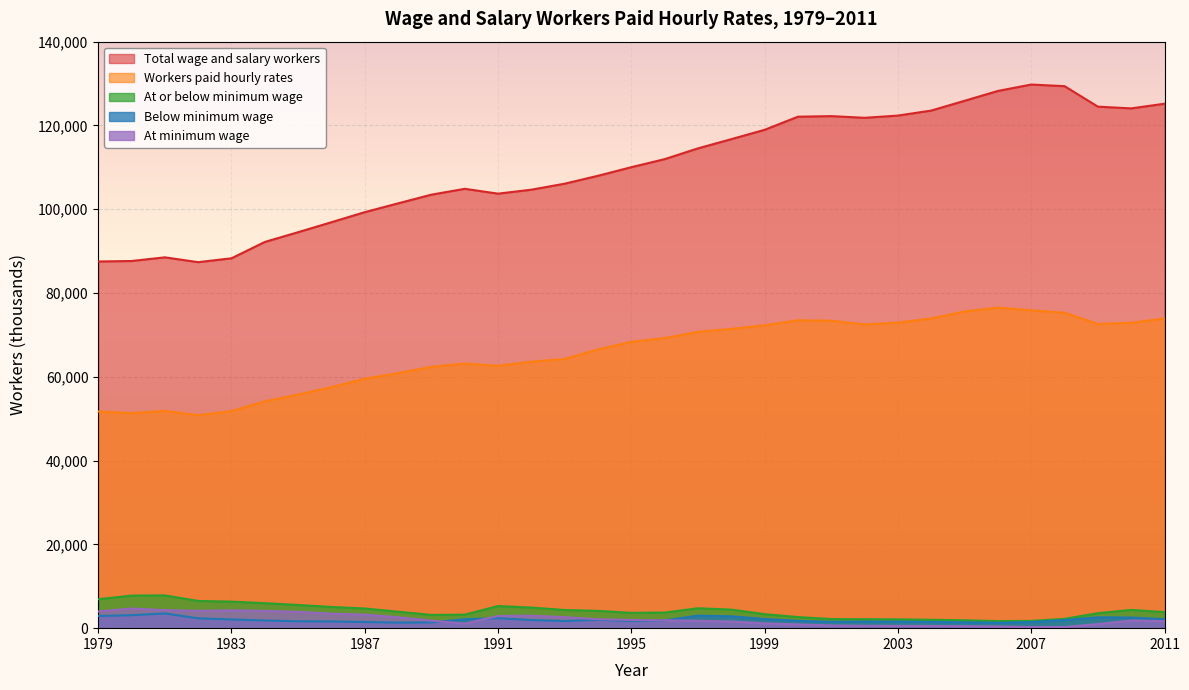

Rank the series at 1992 from lowest to highest value.

Below minimum wage, At minimum wage, At or below minimum wage, Workers paid hourly rates, Total wage and salary workers